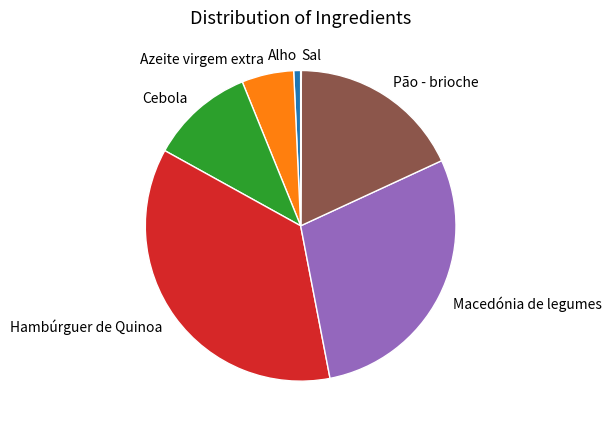

Which has a higher value, Macedónia de legumes or Alho?

Macedónia de legumes